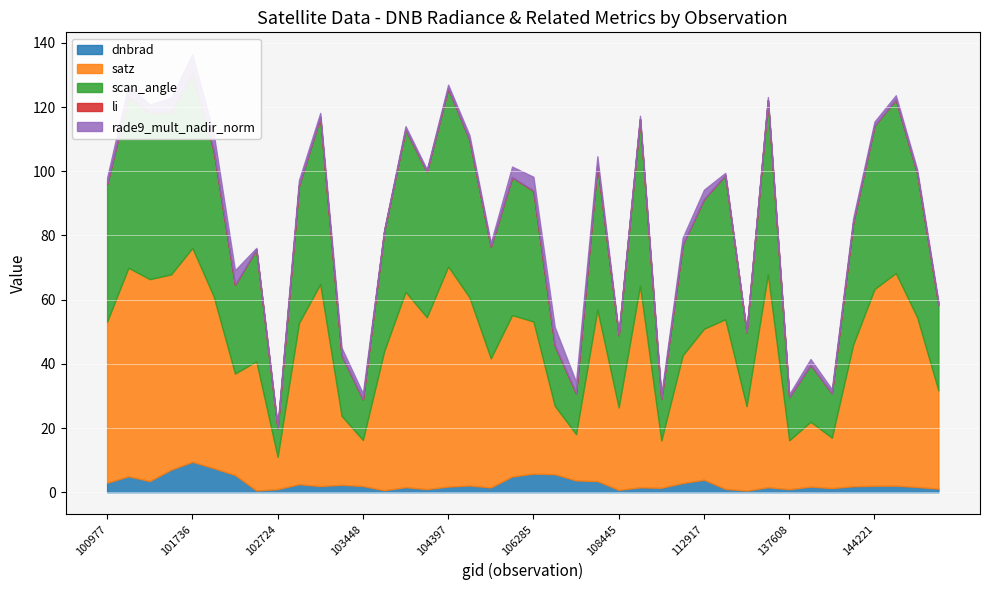

How many values in the scan_angle series are below 42?

20